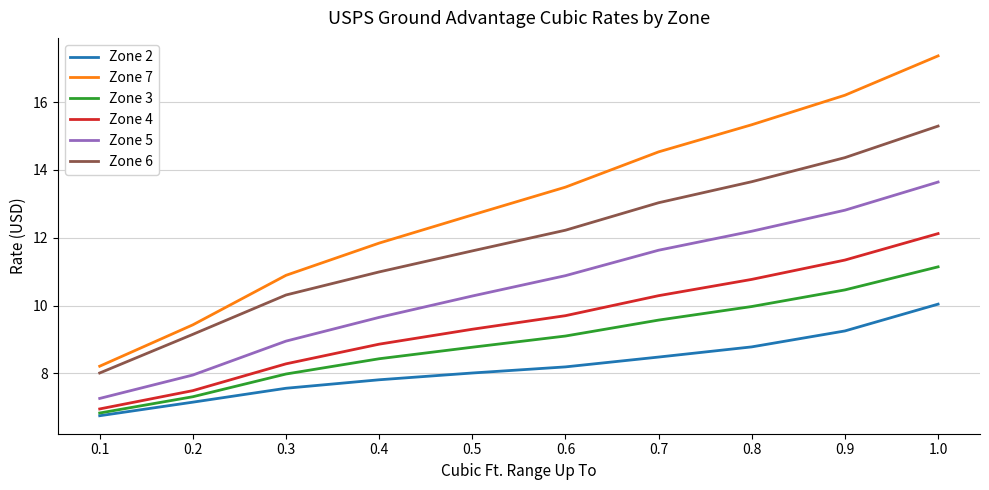

Between 0.5 and 0.8, which series saw the biggest shift?

Zone 7